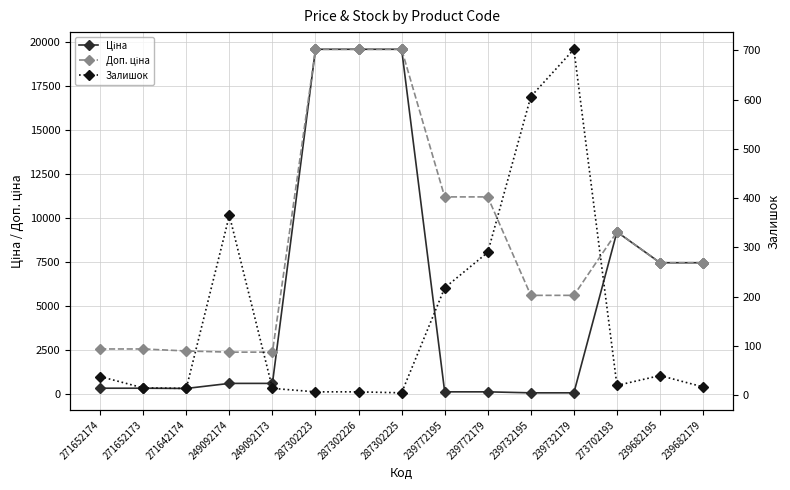

True or false: Залишок and Доп. ціна intersect in this chart.

False